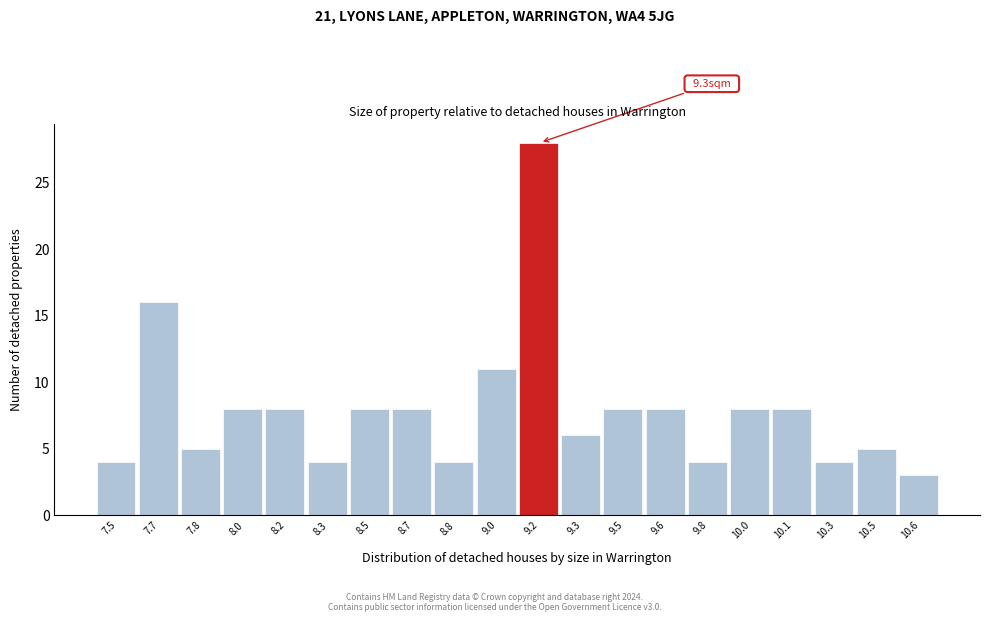

Reading left to right, what are all the values shown in this chart?

4	16	5	8	8	4	8	8	4	11	28	6	8	8	4	8	8	4	5	3